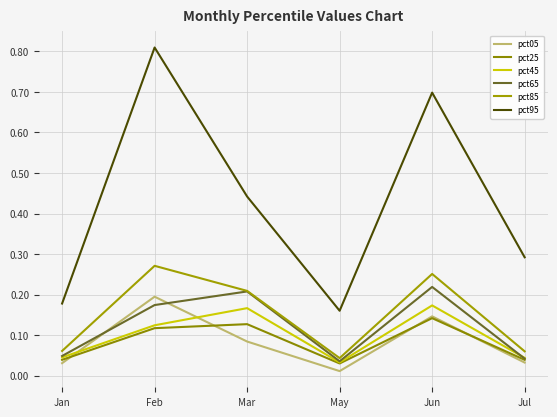

Reading right to left, list all the values displayed in this chart.

pct05: 0.0	0.1	0.0	0.1	0.2	0.0
pct25: 0.0	0.1	0.0	0.1	0.1	0.0
pct45: 0.0	0.2	0.0	0.2	0.1	0.0
pct65: 0.0	0.2	0.0	0.2	0.2	0.0
pct85: 0.1	0.3	0.0	0.2	0.3	0.1
pct95: 0.3	0.7	0.2	0.4	0.8	0.2